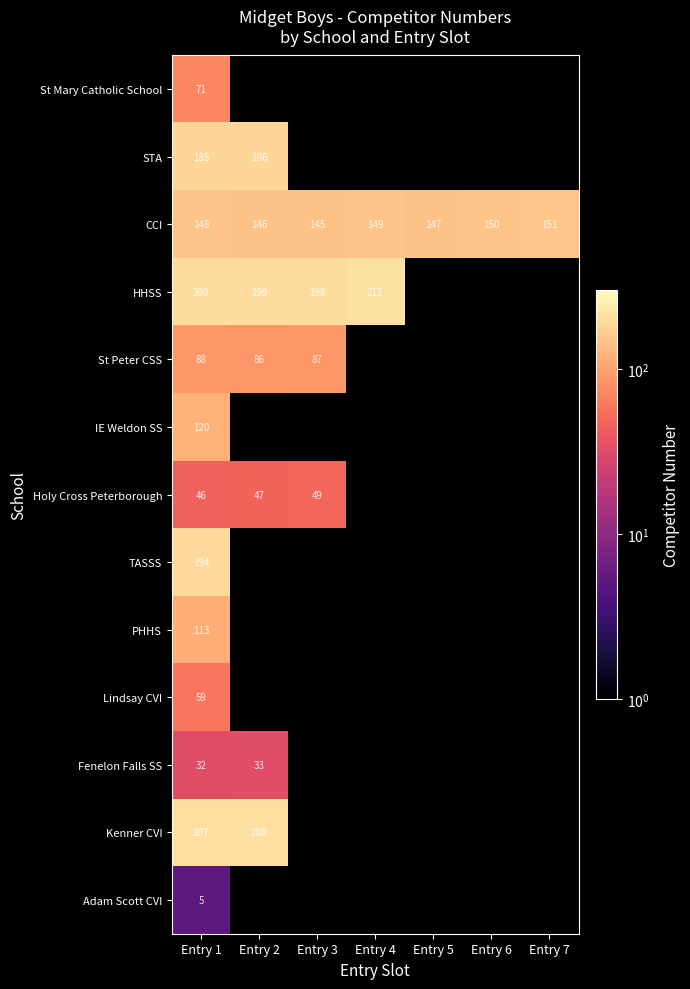

What is the difference between the highest and lowest values at Entry 1?

202